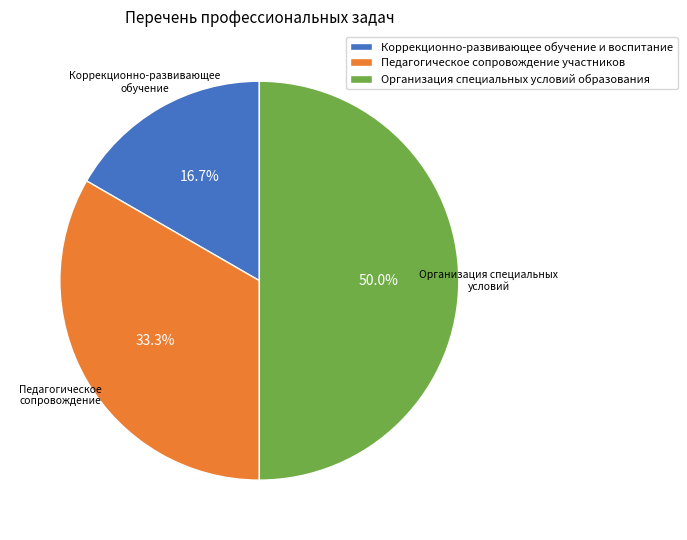

What is the largest slice in the pie chart?

Организация специальных условий образования